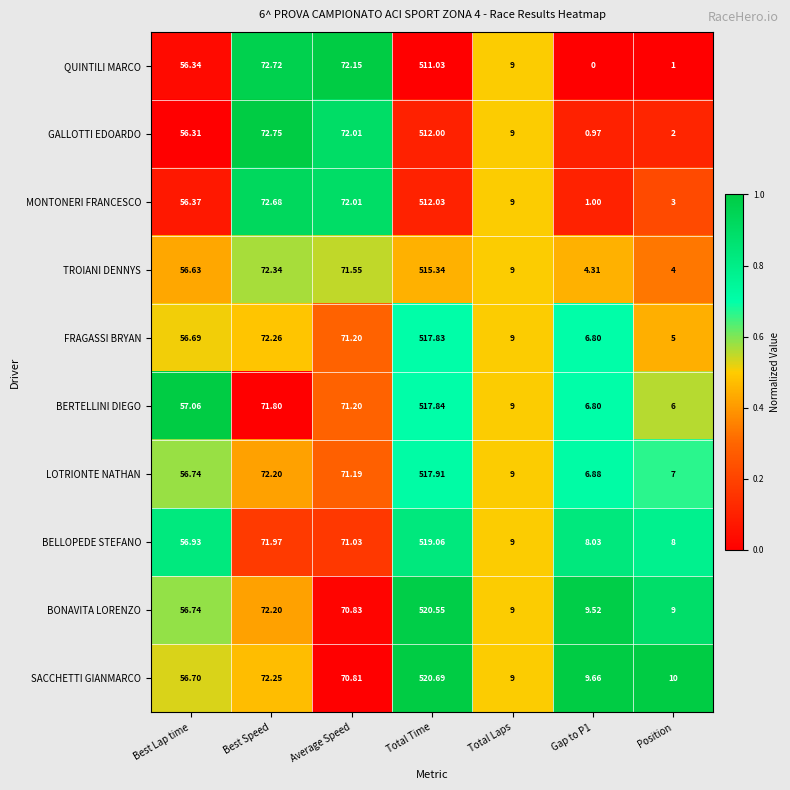

Which series has the widest spread of values?

FRAGASSI BRYAN